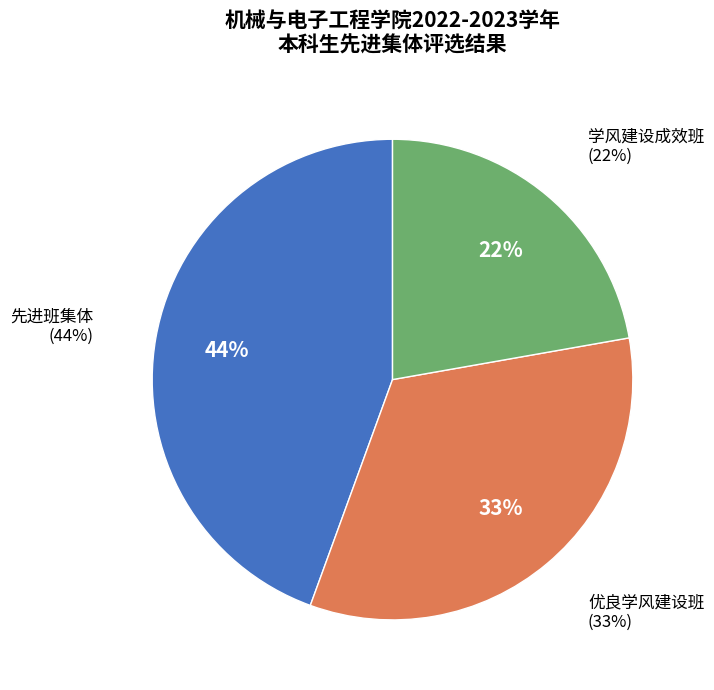

What is the largest slice in the pie chart?

先进班集体